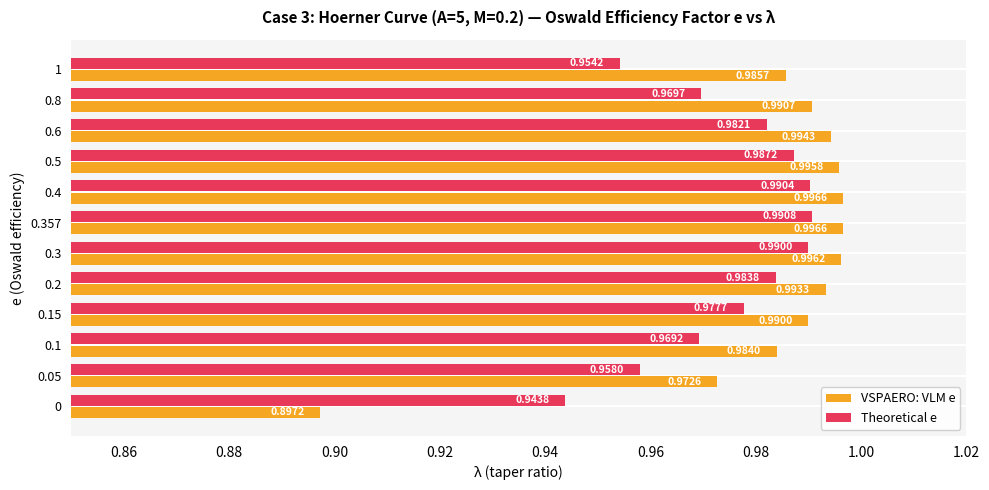

What is the sum of all VSPAERO: VLM e values?

11.8